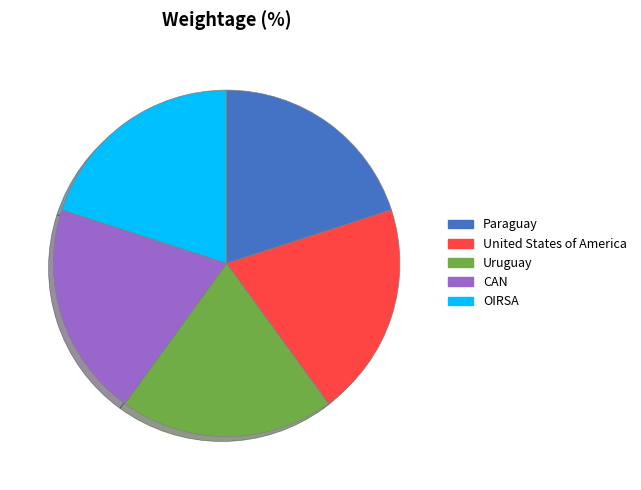

Combined, do OIRSA and Paraguay account for over 50%?

No